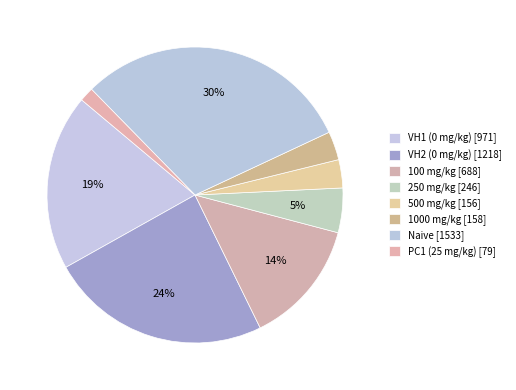

How many slices are in this pie chart?

8